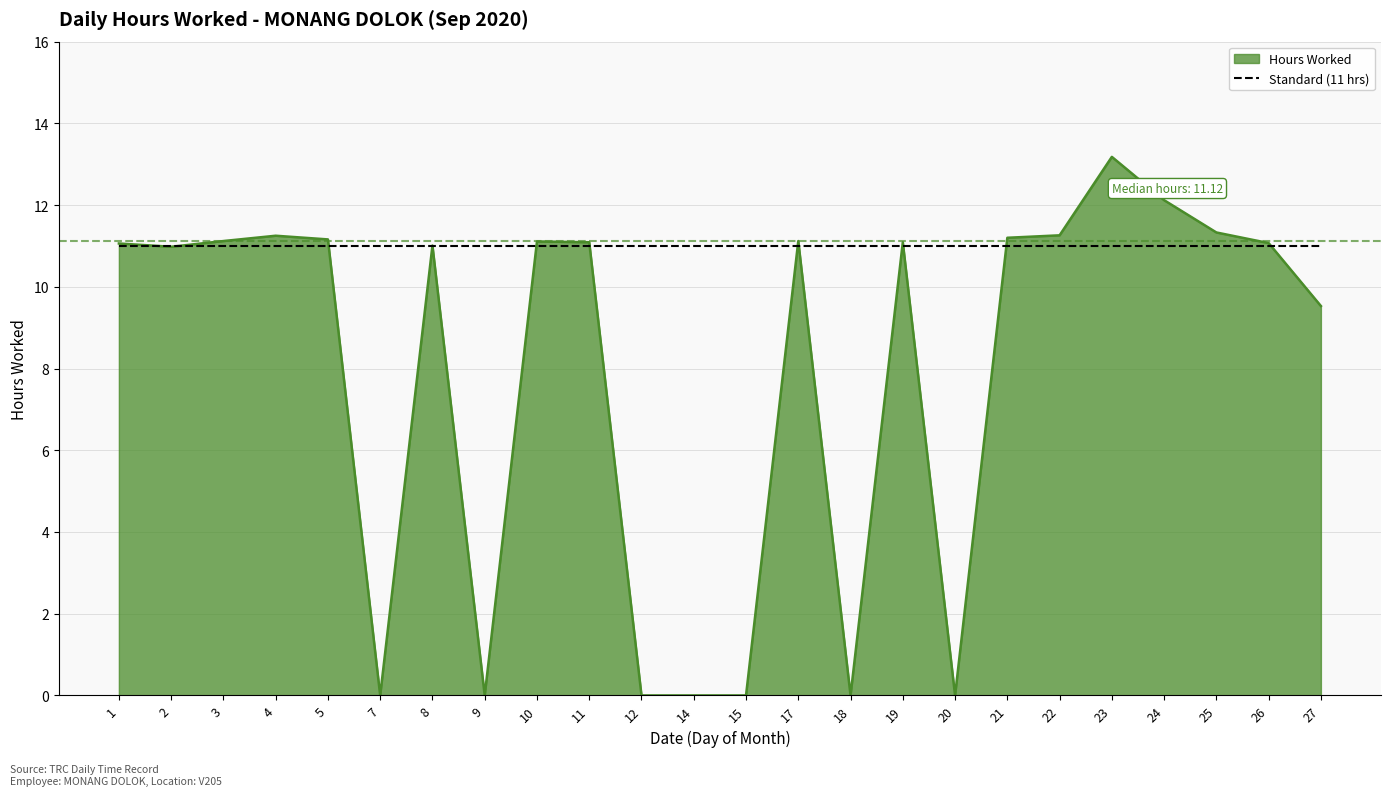

How many categories are shown in the chart?

24